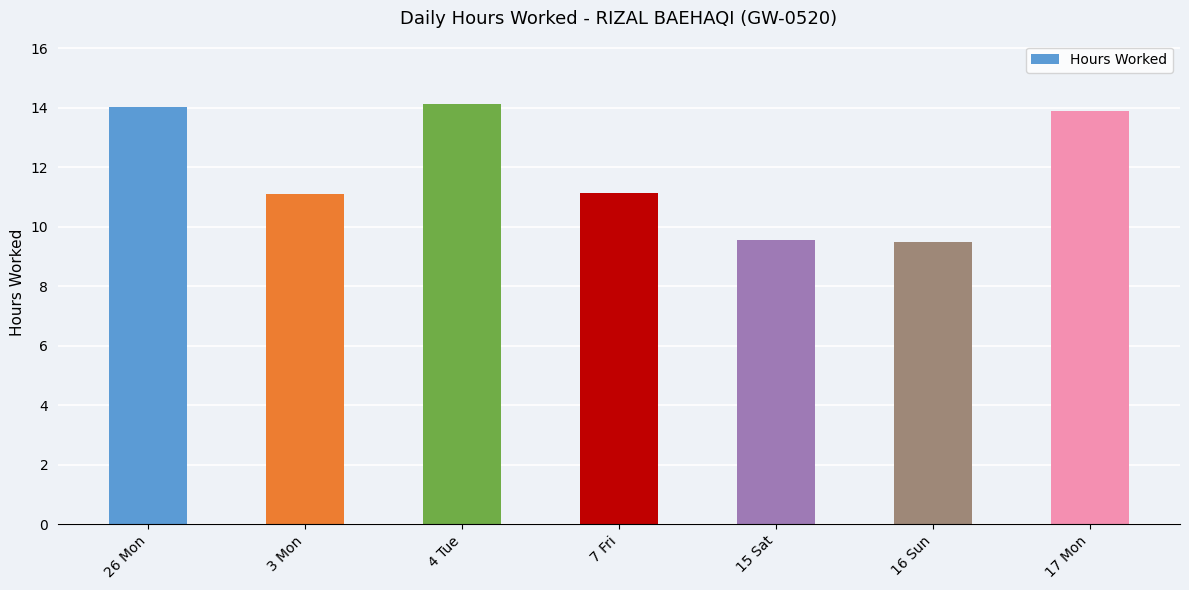

Reading right to left, transcribe all the data shown in this chart.

13.9	9.5	9.5	11.1	14.1	11.1	14.0